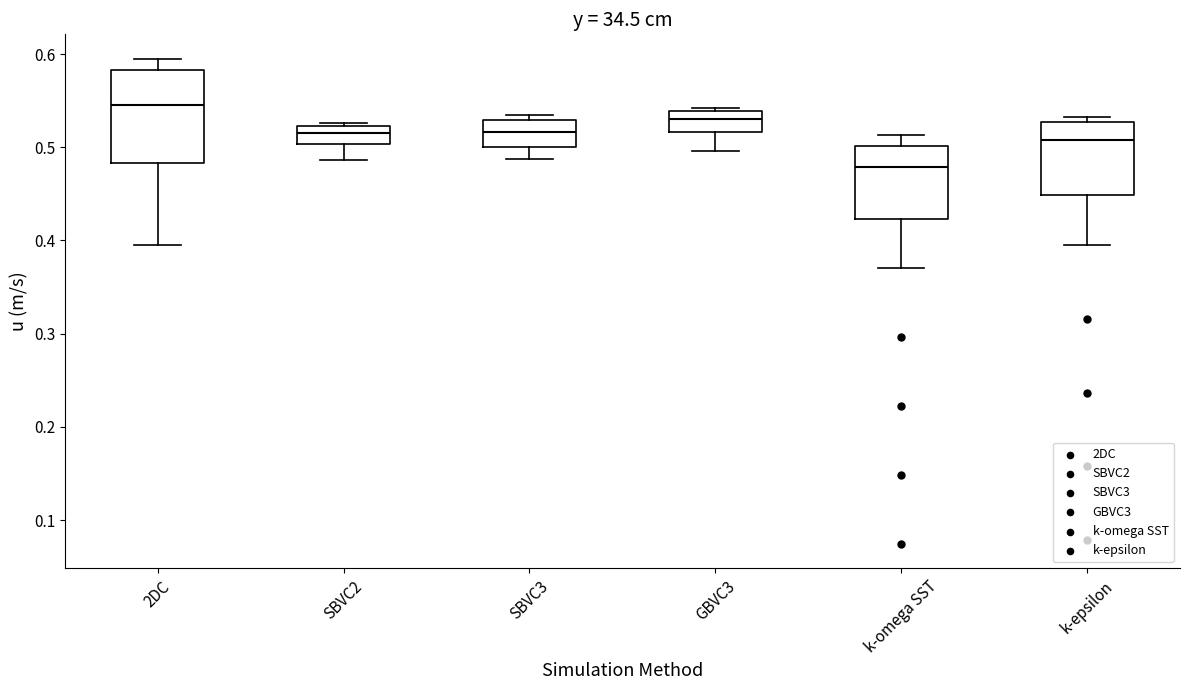

Comparing the boxes themselves (not the whiskers), which one is the tallest?

2DC